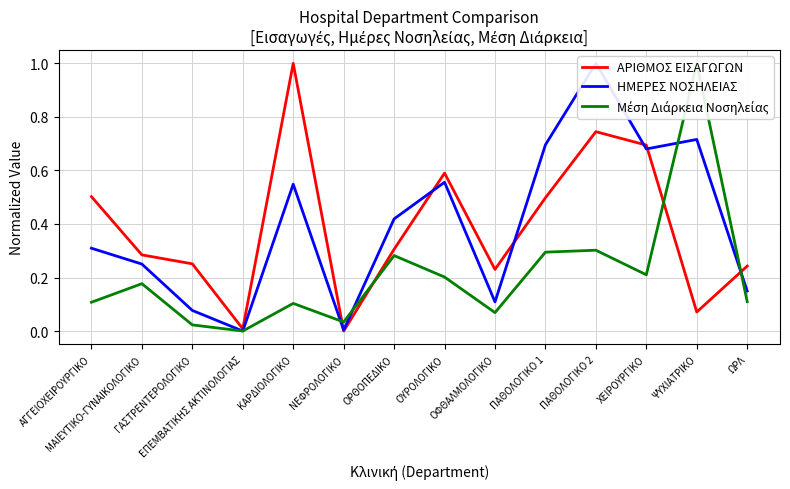

Where is Μέση Διάρκεια Νοσηλείας nearest to the value 0?

ΕΠΕΜΒΑΤΙΚΗΣ ΑΚΤΙΝΟΛΟΓΙΑΣ